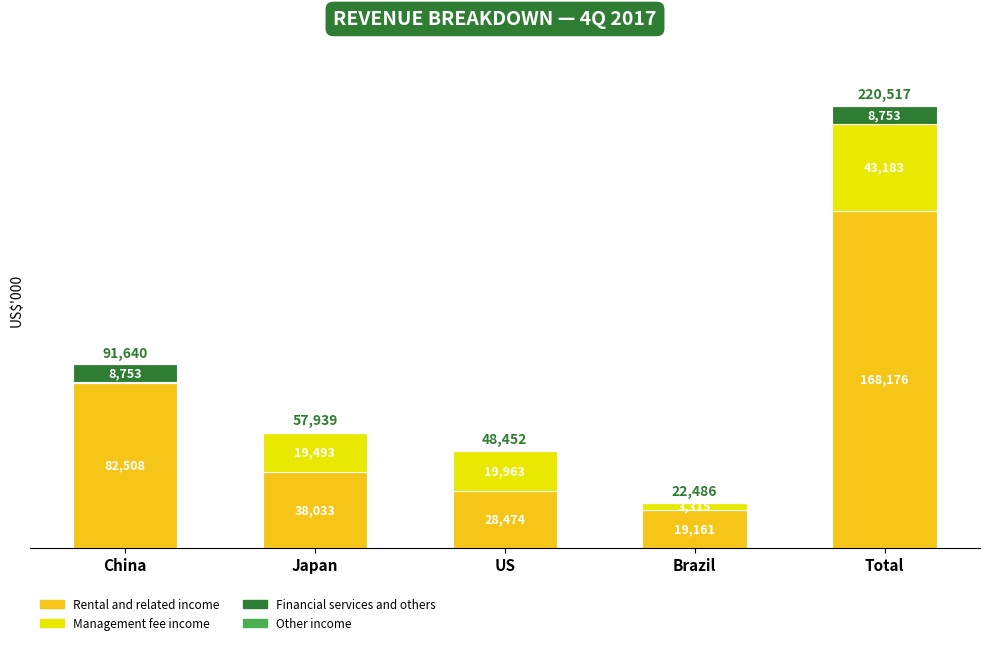

What are all the series names shown in the legend?

Rental and related income, Management fee income, Financial services and others, Other income